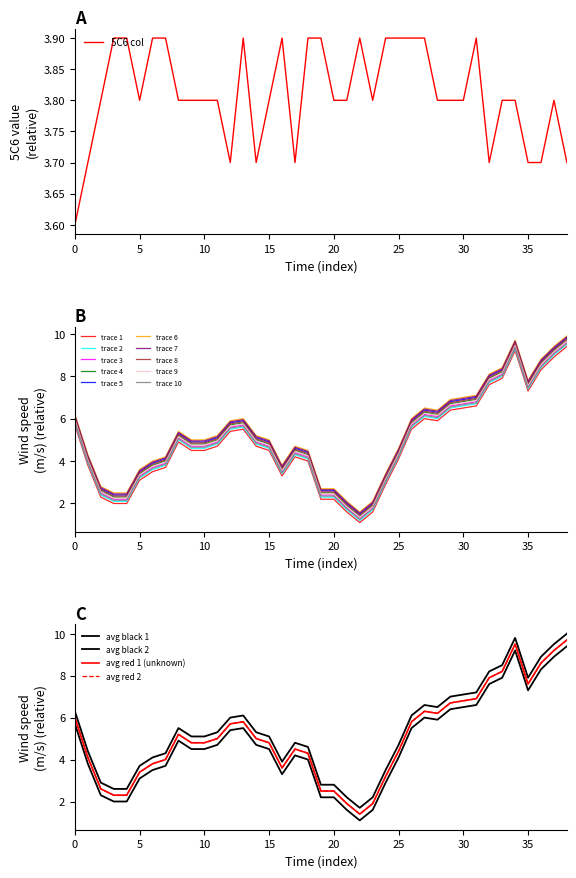

At how many categories does at least one series exceed 1?

39